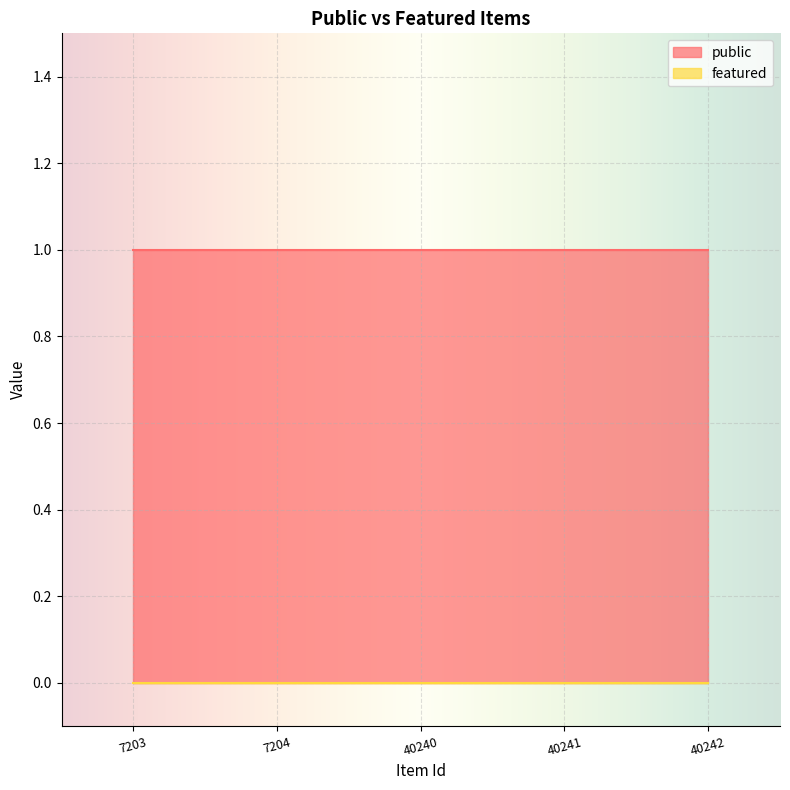

Reading left to right, what are all the values shown in this chart?

public: 7203=1	7204=1	40240=1	40241=1	40242=1
featured: 7203=0	7204=0	40240=0	40241=0	40242=0